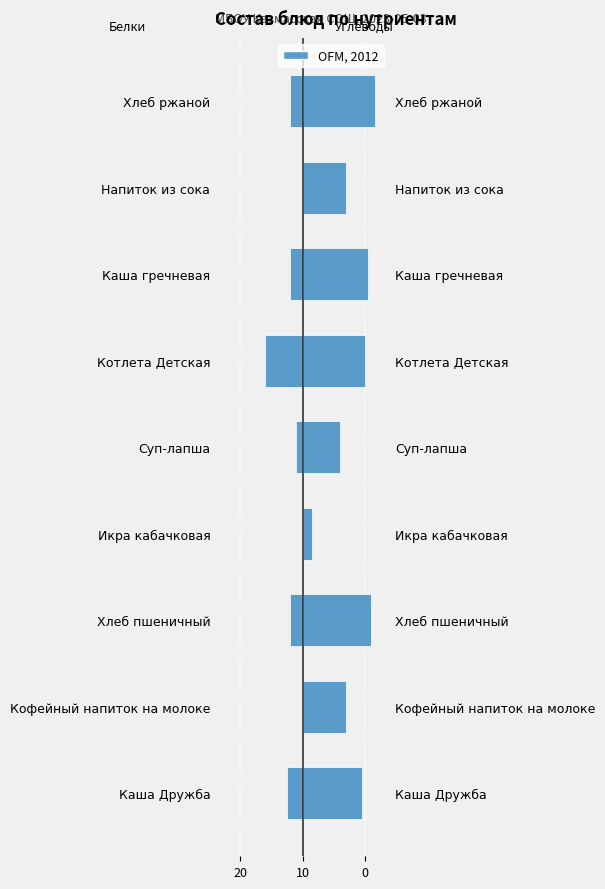

At Хлеб ржаной, list the series in order from largest to smallest.

Углеводы, Белки